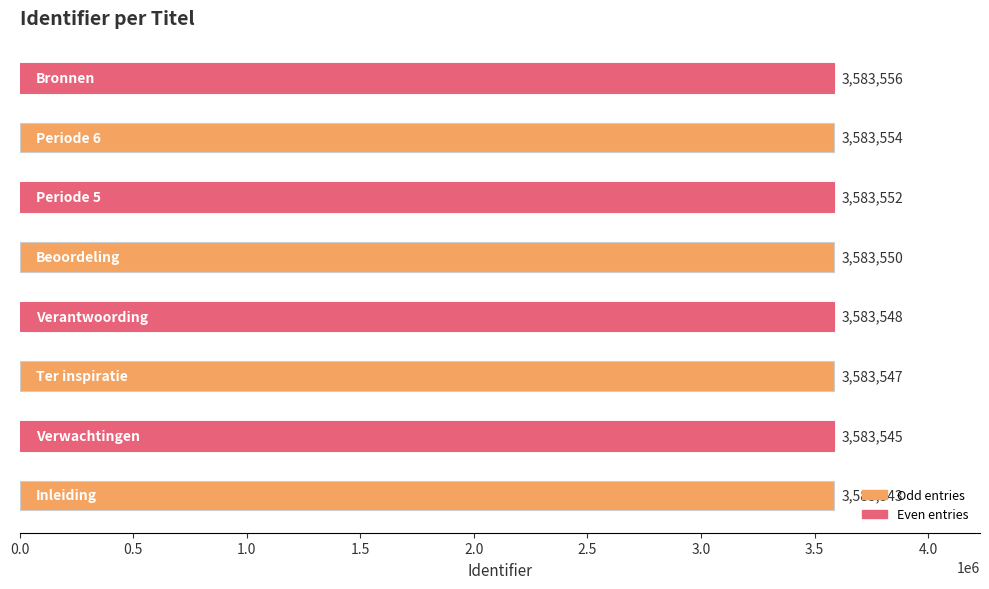

What is the sum of all values?

28668395